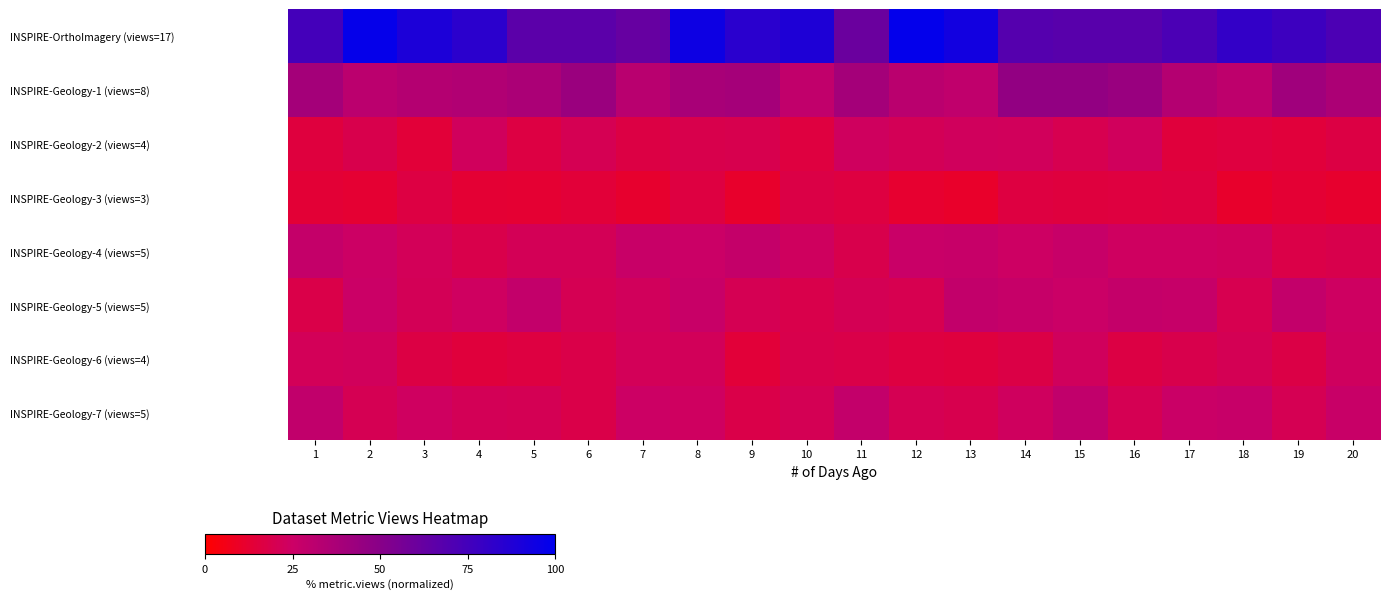

Which label corresponds to the smallest value in the chart?

13